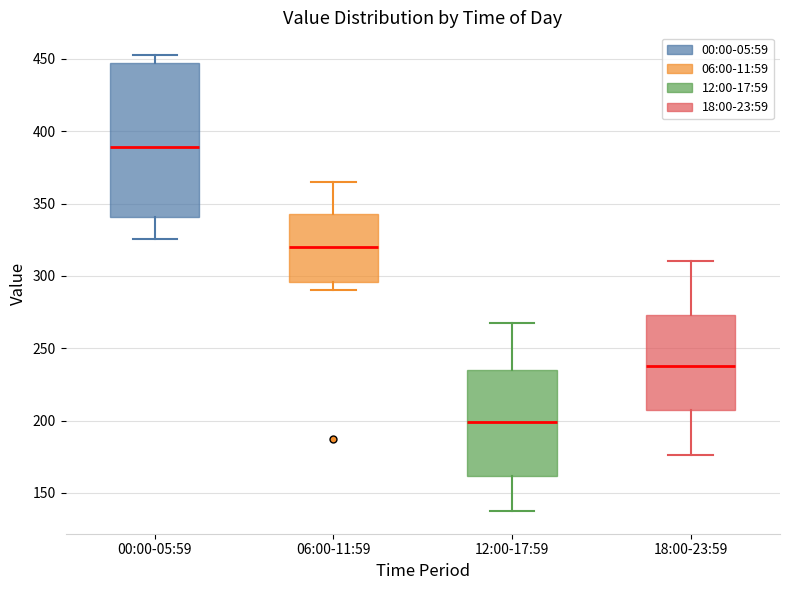

Reading left to right, transcribe this box plot: for each box, give where its median line is, the range the box spans, and where its two whiskers end, as read against the y-axis. The values are not printed on the chart, so give them approximately, as read against the axis.

00:00-05:59: median 390, box 340 to 445, whiskers 325 to 455
06:00-11:59: median 320, box 295 to 345, whiskers 290 to 365
12:00-17:59: median 200, box 160 to 235, whiskers 140 to 270
18:00-23:59: median 240, box 210 to 275, whiskers 175 to 310